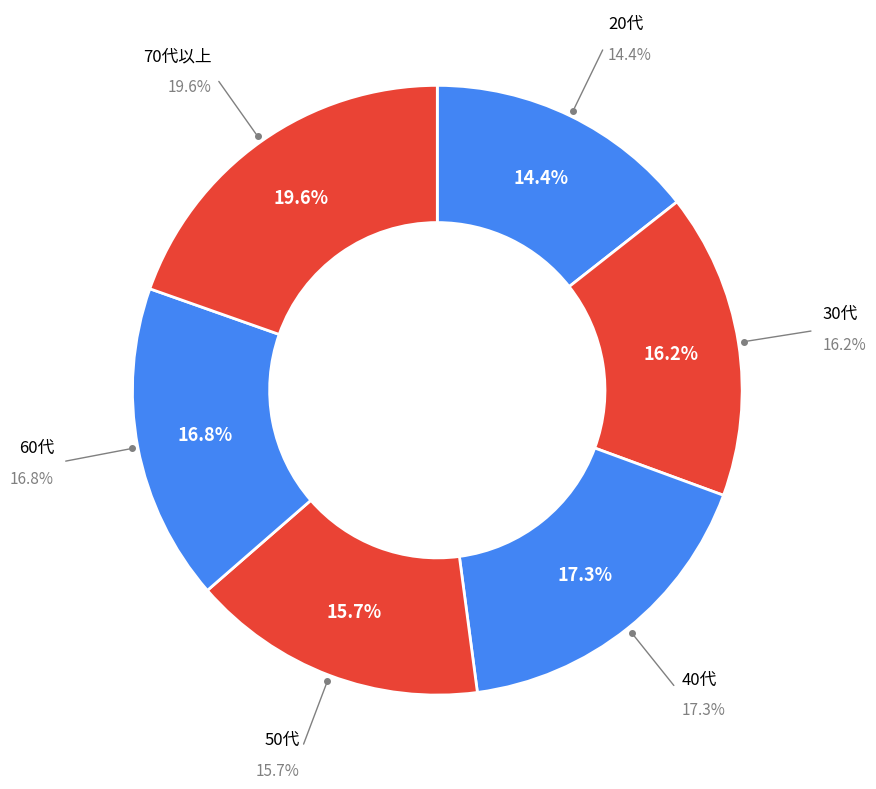

What is the ratio of the value at 60代 to the value at 40代?

1.0